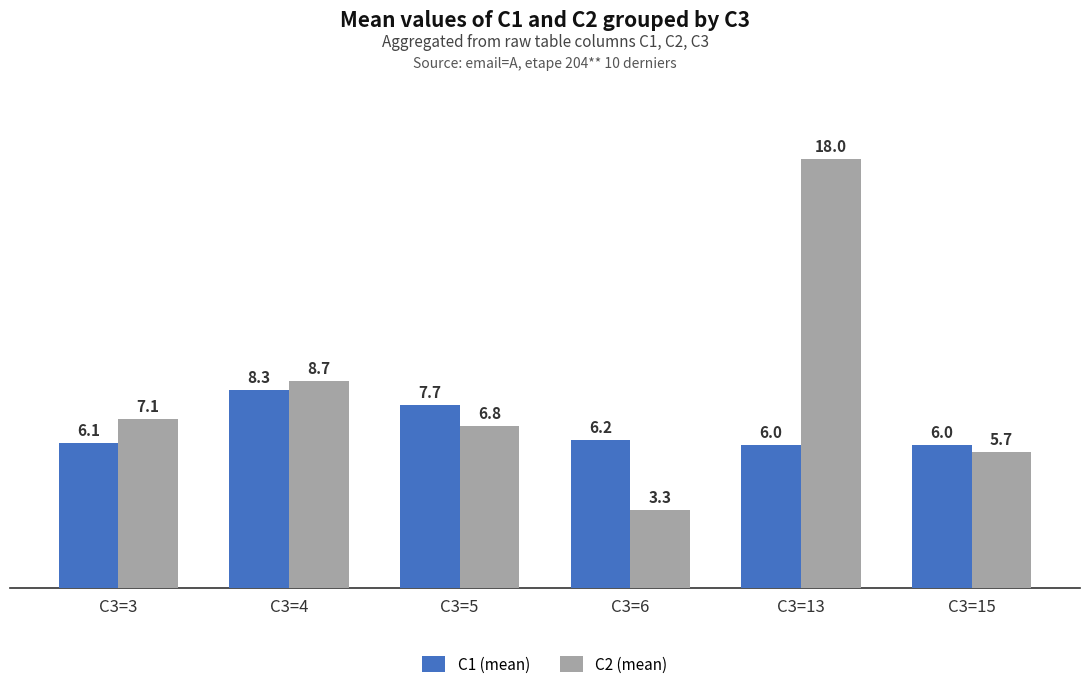

Which series has the largest total across all categories?

C2 (mean)